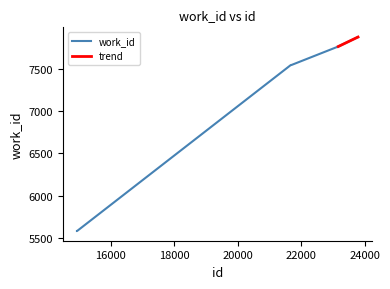

Count the number of values greater than 7759.

4